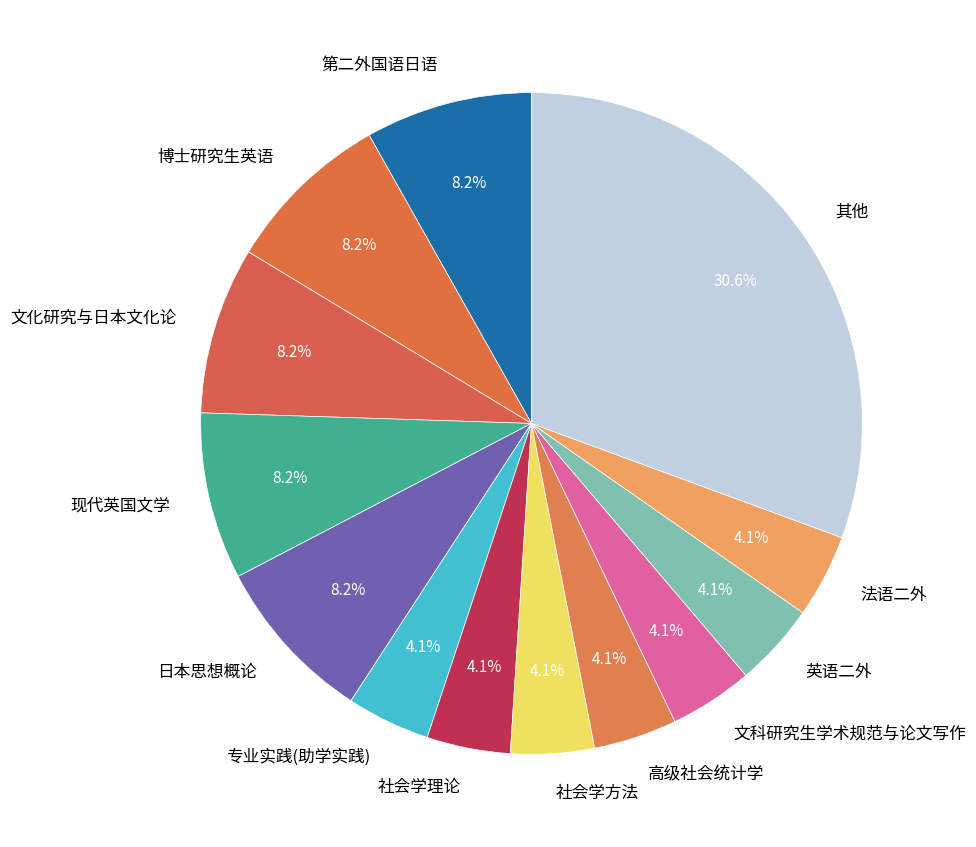

To the nearest percent, what portion does 社会学方法 represent?

4%